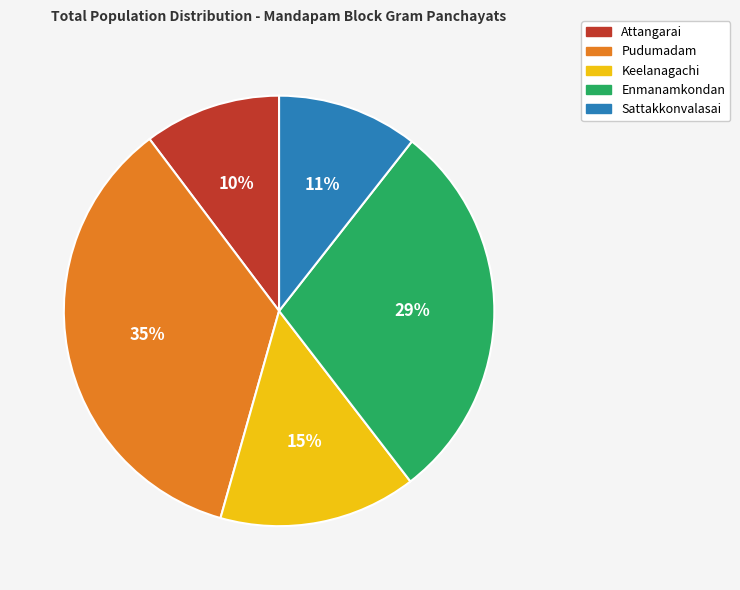

To the nearest percent, what portion does Attangarai represent?

10%